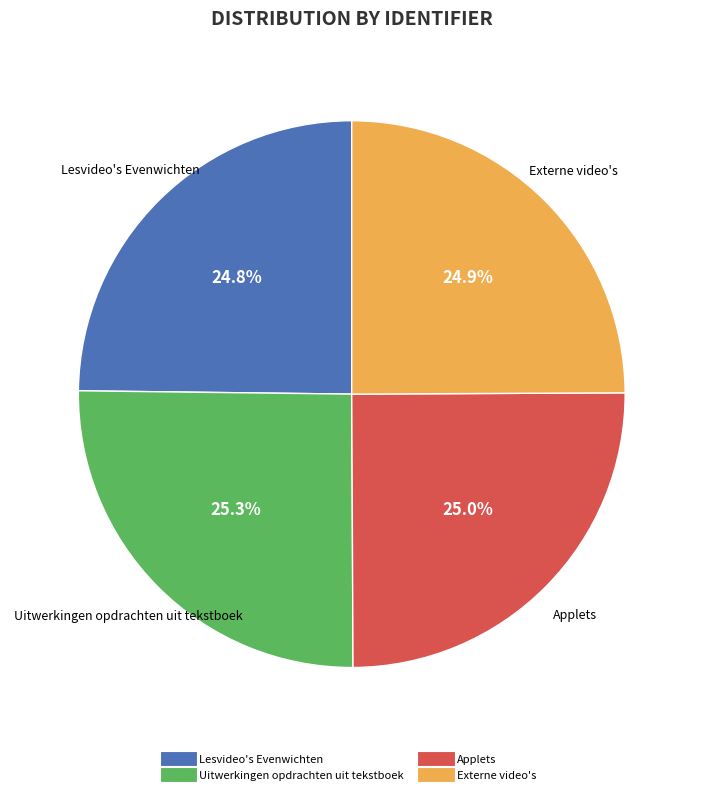

What portion of the pie excludes Uitwerkingen opdrachten uit tekstboek?

74.7%